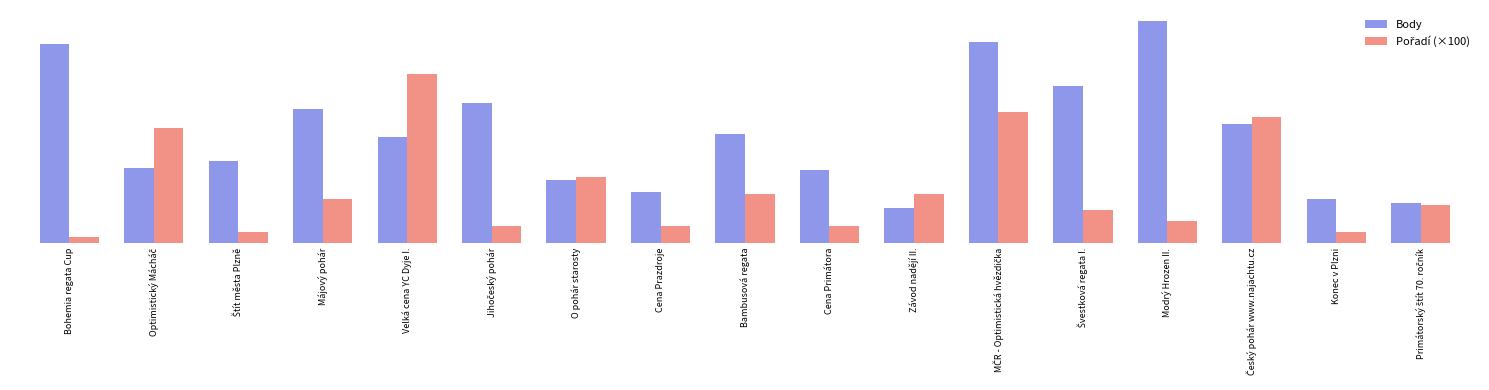

What is the minimum value for Pořadí (×100)?

100